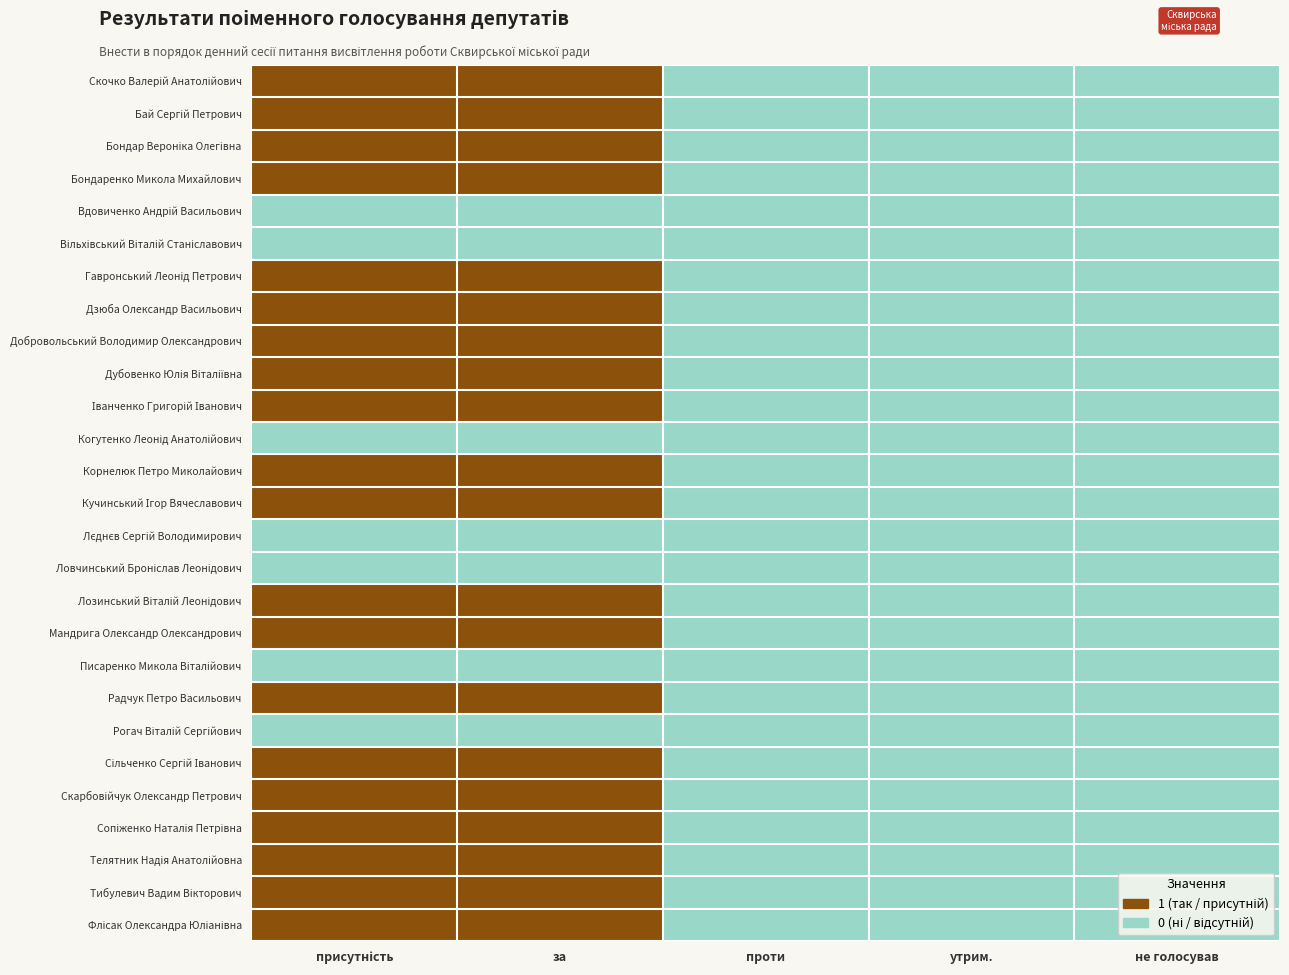

How many data points does each series have?

5